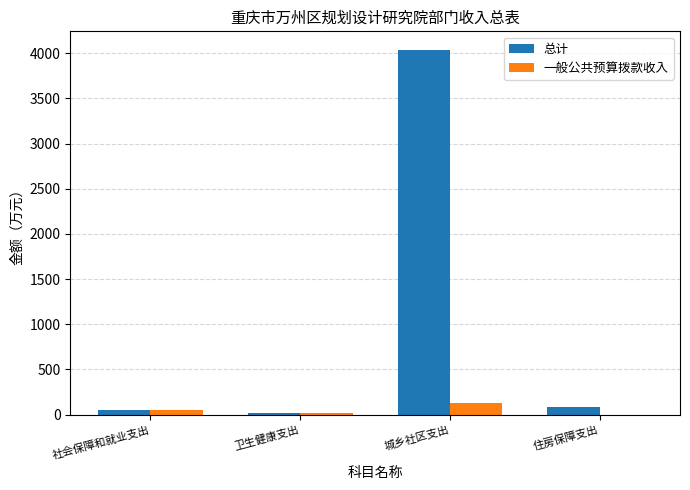

At which label does 总计 reach its peak?

城乡社区支出